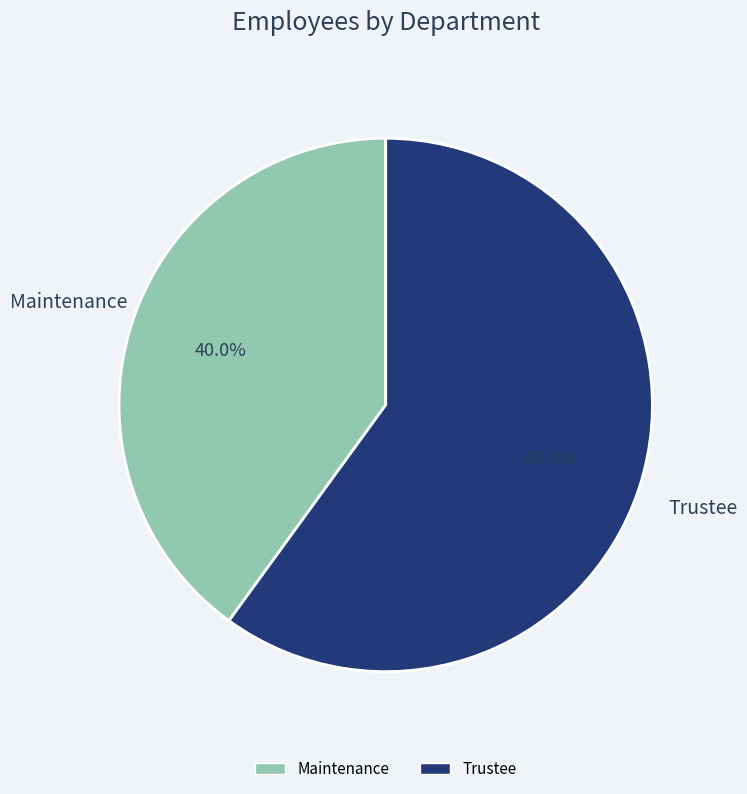

What percentage is the Trustee slice, to the nearest percent?

60%